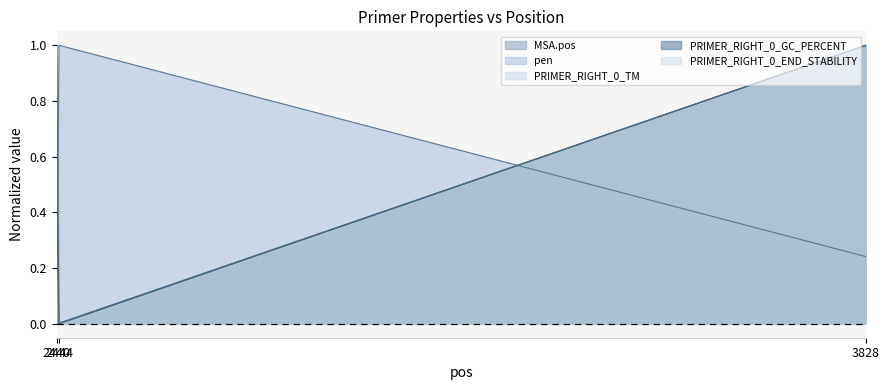

How many PRIMER_RIGHT_0_TM values are between 0 and 1?

3